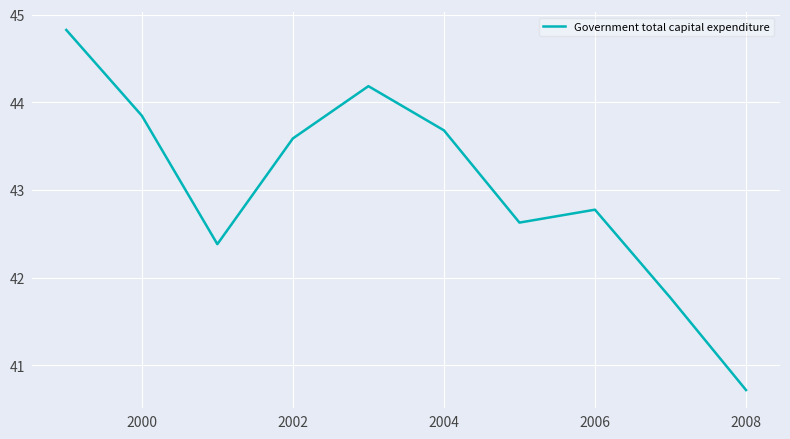

What is the sum of all values?

430.4